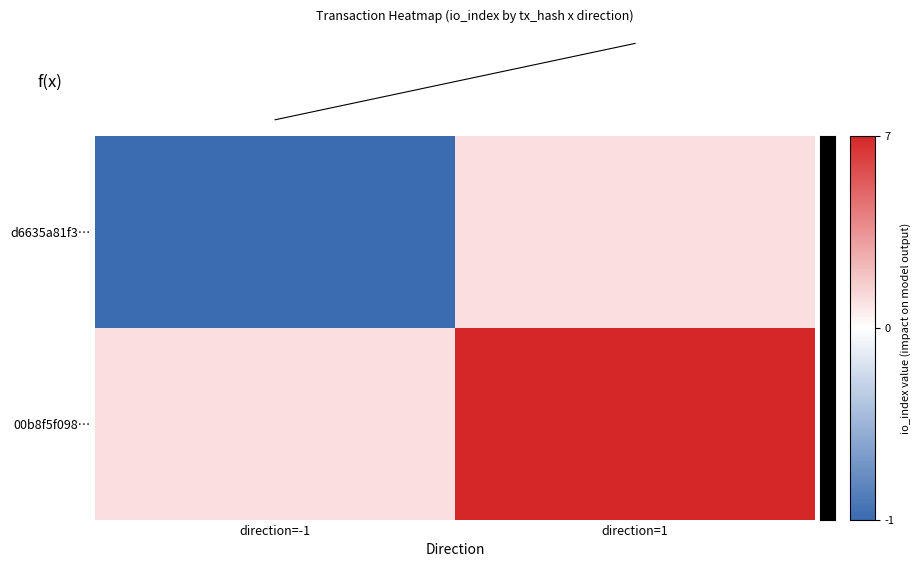

What is the difference between the highest and lowest values at 1?

6